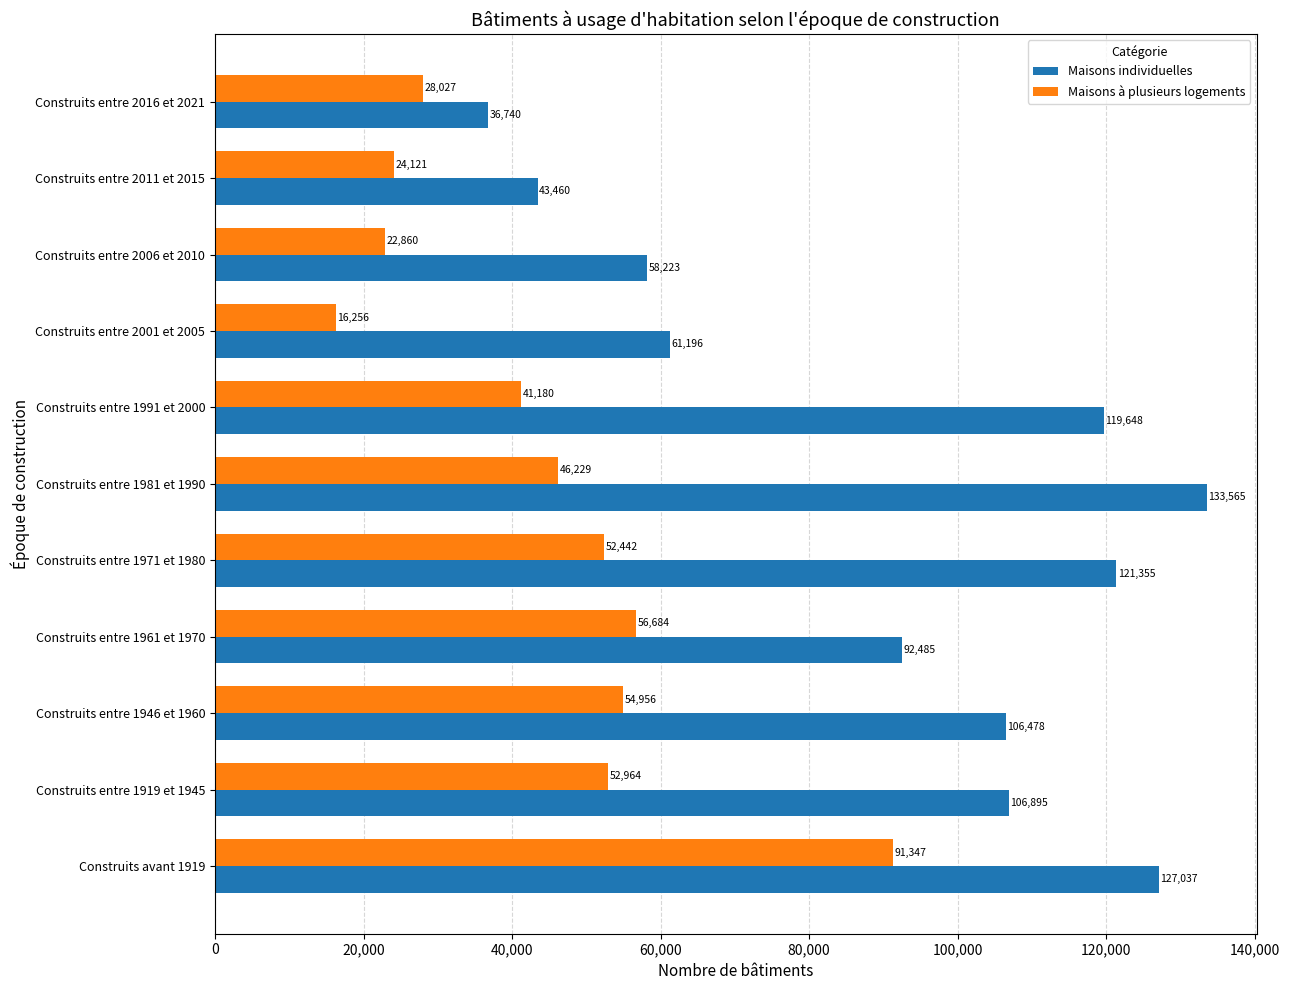

What is the sum of all Maisons individuelles values?

1007082